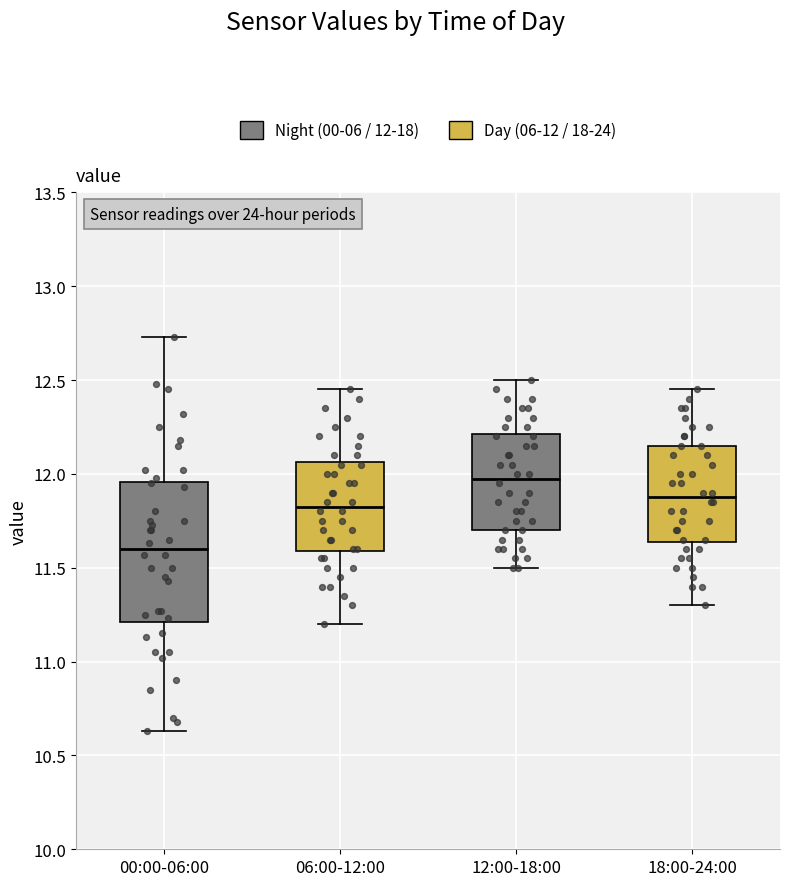

Where does the lower whisker of the box for 12:00-18:00 end on the y-axis? The values are not printed on the chart, so give them approximately, as read against the axis.

11.50